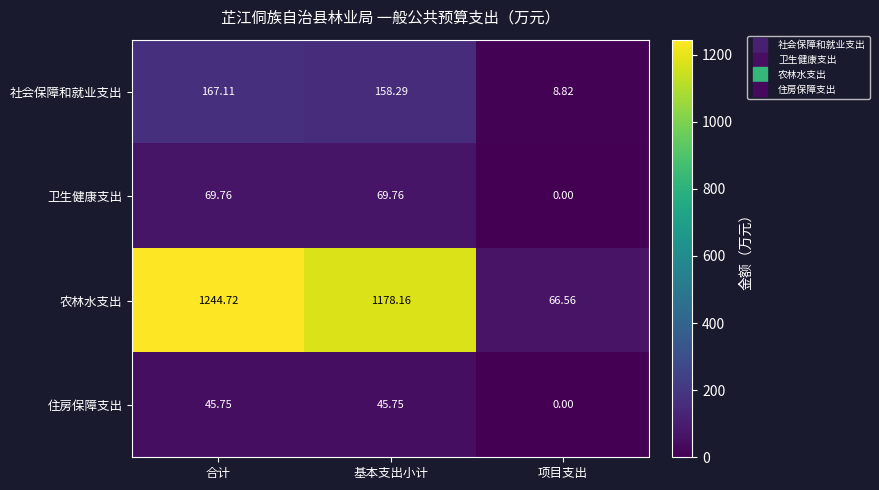

At which category does the chart reach its peak across all series?

合计